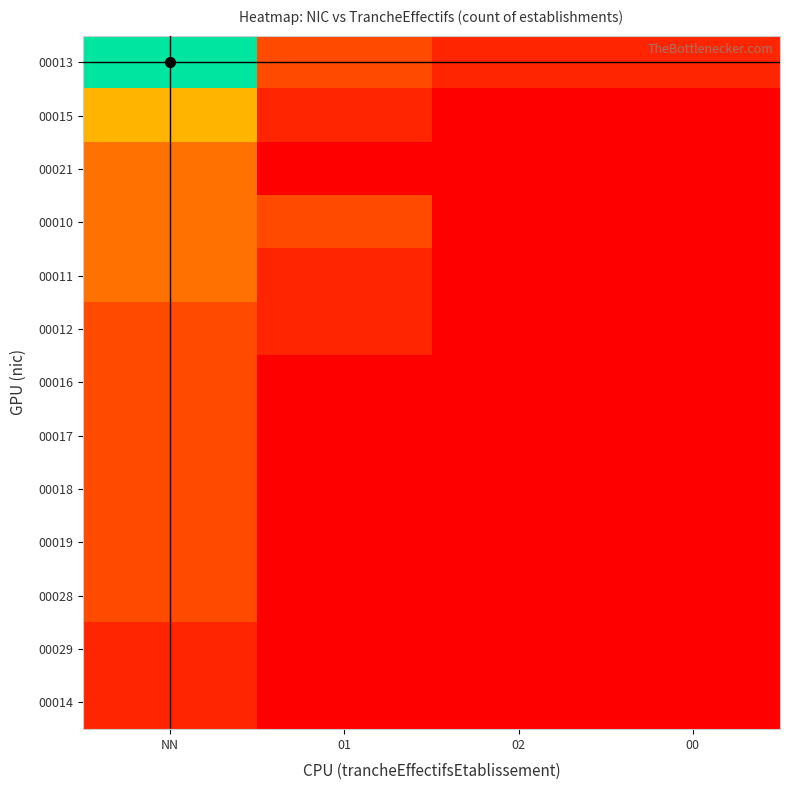

Reading right to left, what are all the values shown in this chart?

00013: 00=1	02=1	01=2	NN=12
00015: 00=0	02=0	01=1	NN=5
00021: 00=0	02=0	01=0	NN=3
00010: 00=0	02=0	01=2	NN=3
00011: 00=0	02=0	01=1	NN=3
00012: 00=0	02=0	01=1	NN=2
00016: 00=0	02=0	01=0	NN=2
00017: 00=0	02=0	01=0	NN=2
00018: 00=0	02=0	01=0	NN=2
00019: 00=0	02=0	01=0	NN=2
00028: 00=0	02=0	01=0	NN=2
00029: 00=0	02=0	01=0	NN=1
00014: 00=0	02=0	01=0	NN=1